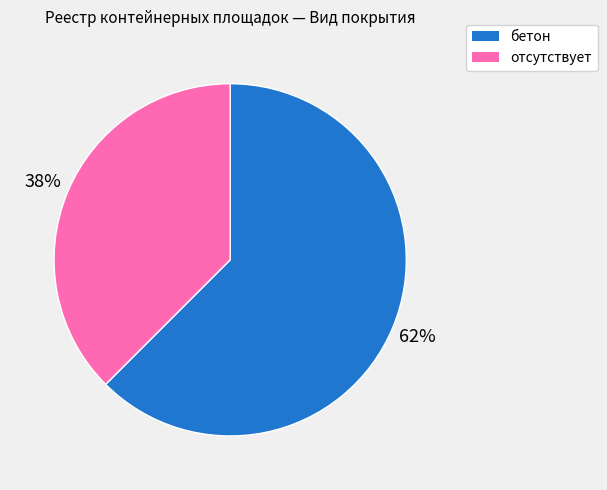

Do бетон and отсутствует together represent more than half of the pie?

Yes